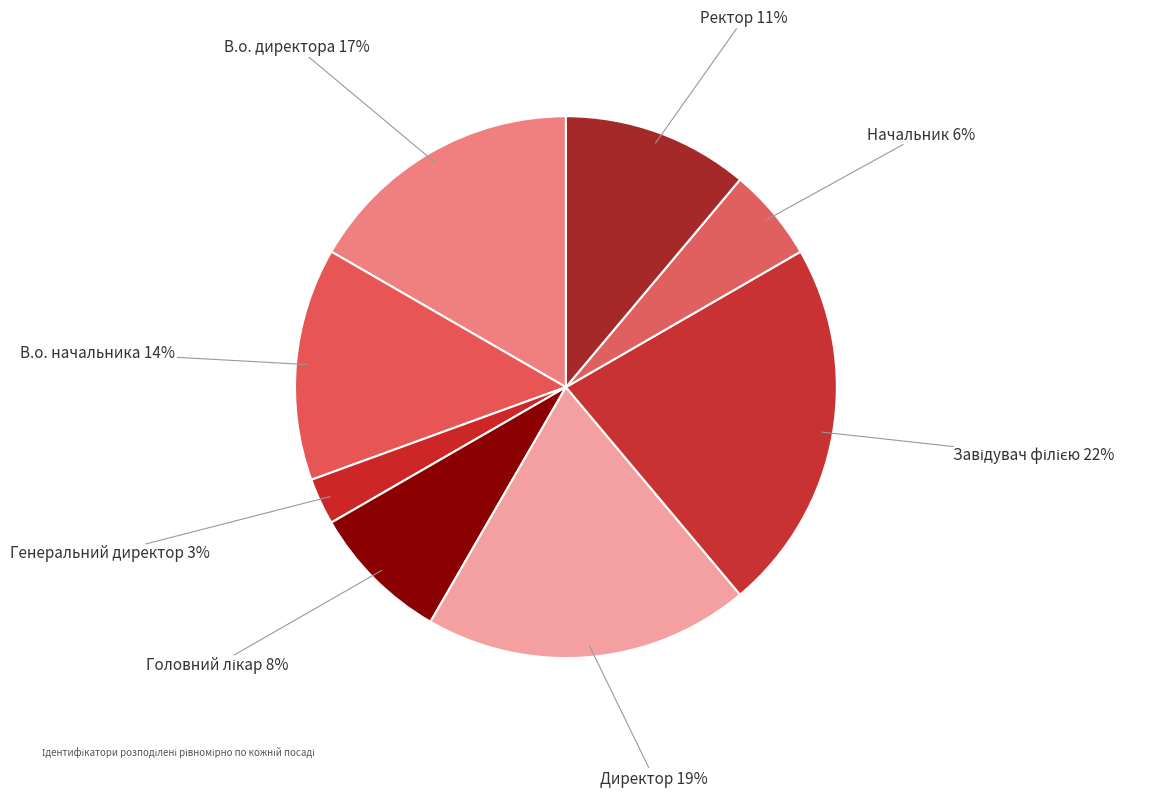

The Директор slice represents 33% of the pie. True or false?

False